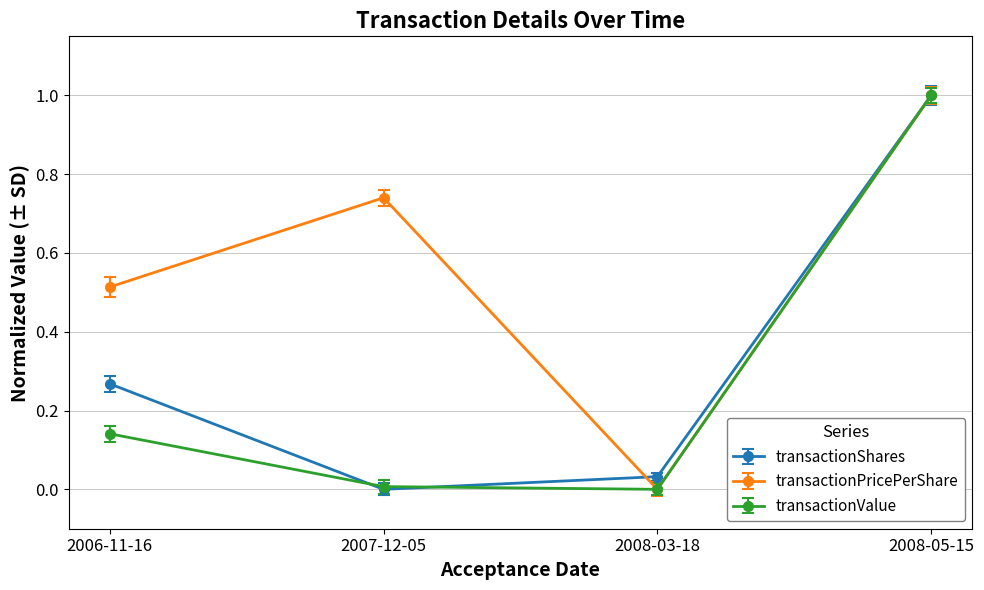

Is it true that transactionShares equals -0.7 at 2007-12-05?

False